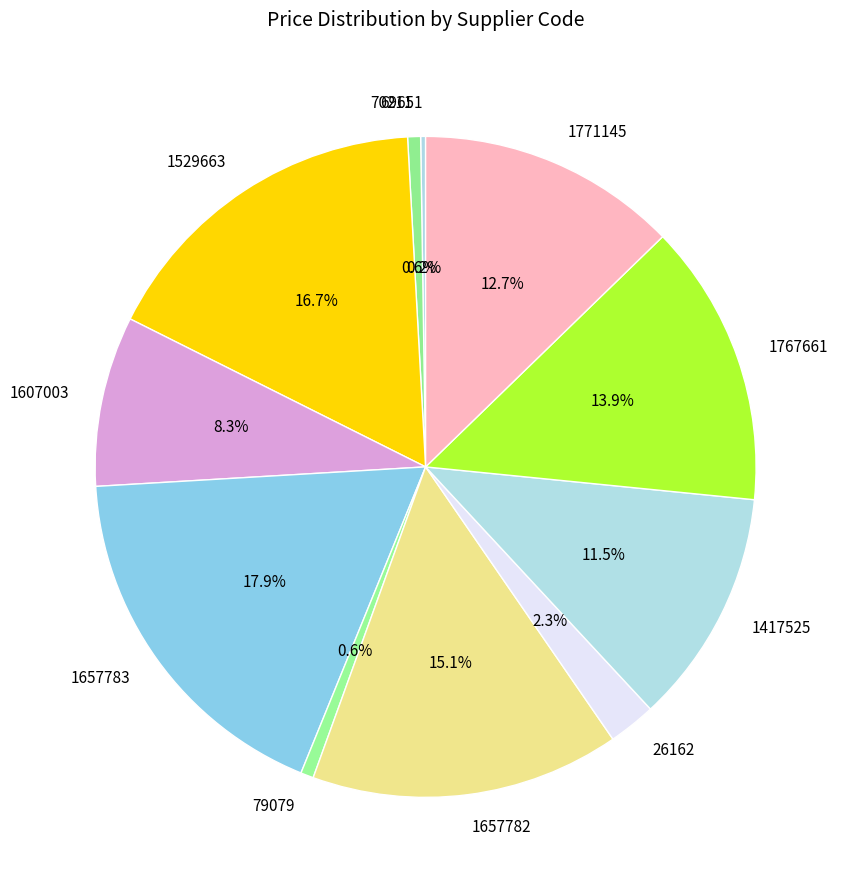

What is the total percentage of 70211 and 1767661?

14.5%